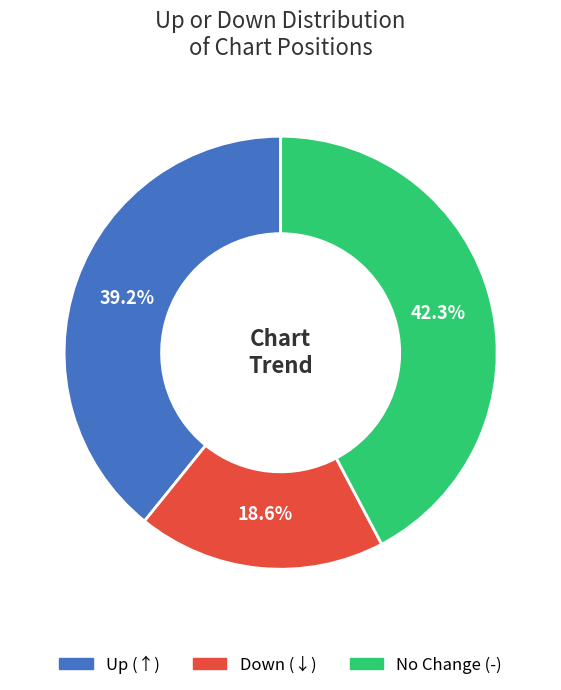

Is there any slice that represents more than half of the pie?

No